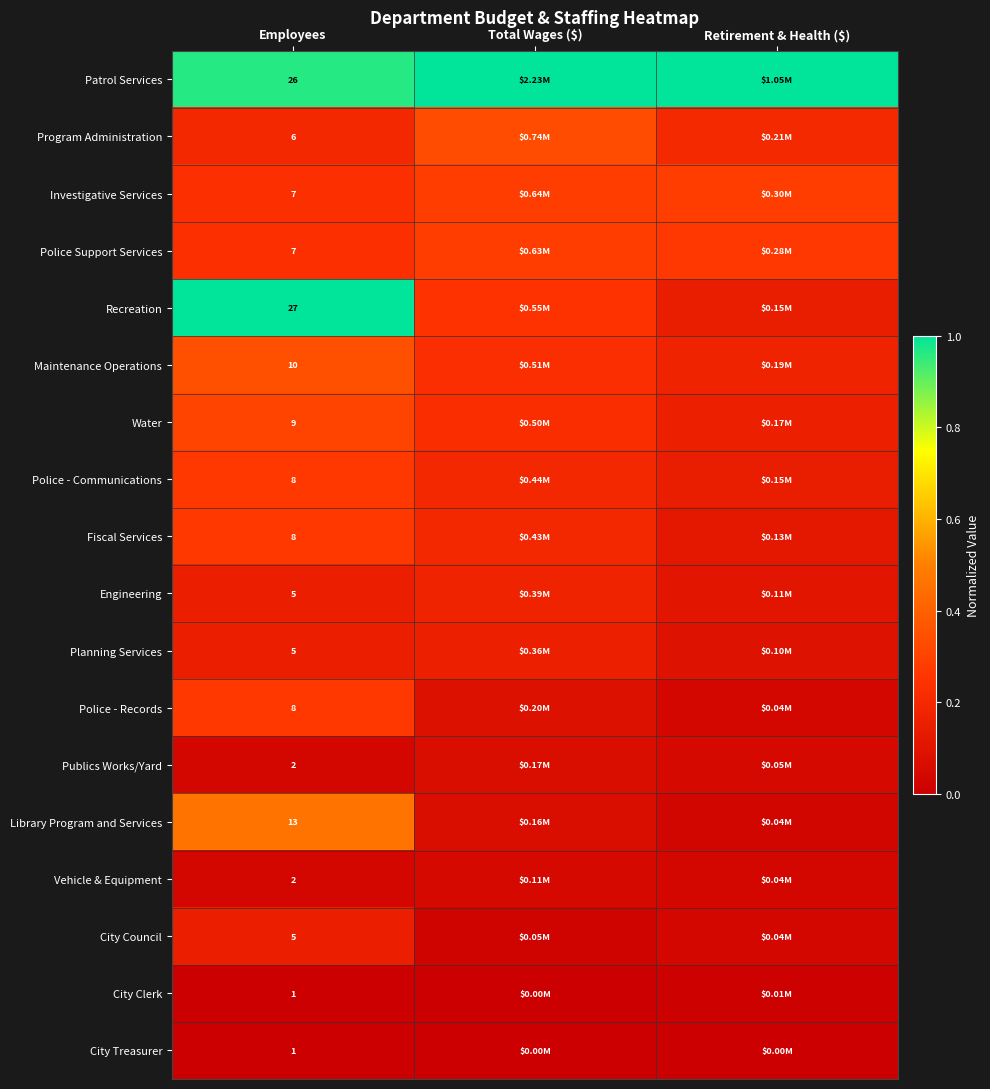

How many data points does each series have?

3